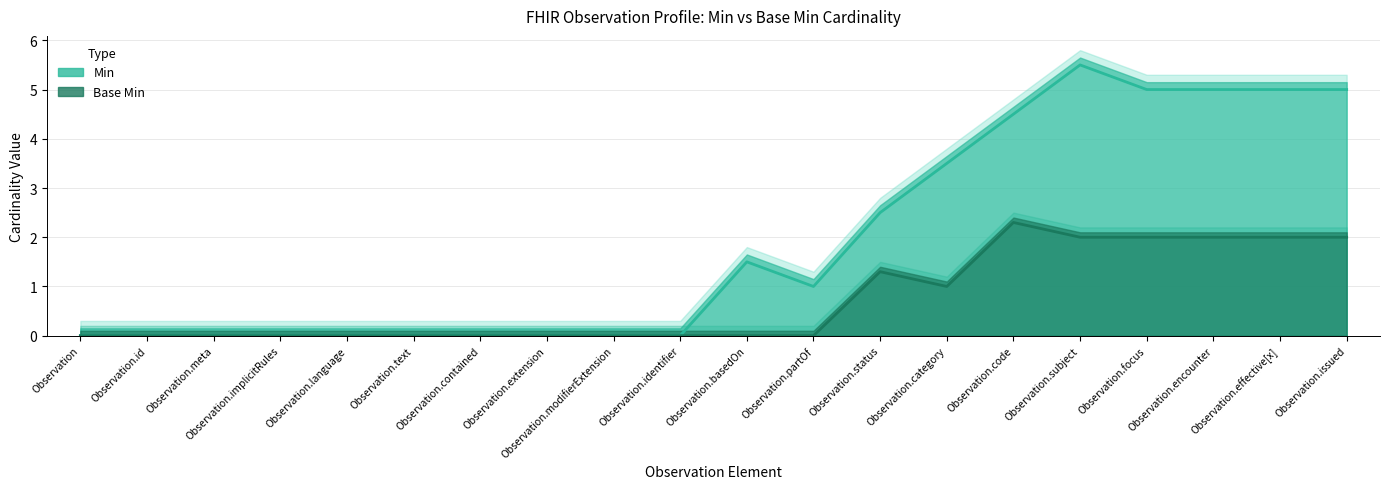

Reading right to left, list all the values displayed in this chart.

Min: Observation.issued=5.0	Observation.effective[x]=5.0	Observation.encounter=5.0	Observation.focus=5.0	Observation.subject=5.5	Observation.code=4.5	Observation.category=3.5	Observation.status=2.5	Observation.partOf=1.0	Observation.basedOn=1.5	Observation.identifier=0.0	Observation.modifierExtension=0.0	Observation.extension=0.0	Observation.contained=0.0	Observation.text=0.0	Observation.language=0.0	Observation.implicitRules=0.0	Observation.meta=0.0	Observation.id=0.0	Observation=0.0
Base Min: Observation.issued=2.0	Observation.effective[x]=2.0	Observation.encounter=2.0	Observation.focus=2.0	Observation.subject=2.0	Observation.code=2.3	Observation.category=1.0	Observation.status=1.3	Observation.partOf=0.0	Observation.basedOn=0.0	Observation.identifier=0.0	Observation.modifierExtension=0.0	Observation.extension=0.0	Observation.contained=0.0	Observation.text=0.0	Observation.language=0.0	Observation.implicitRules=0.0	Observation.meta=0.0	Observation.id=0.0	Observation=0.0